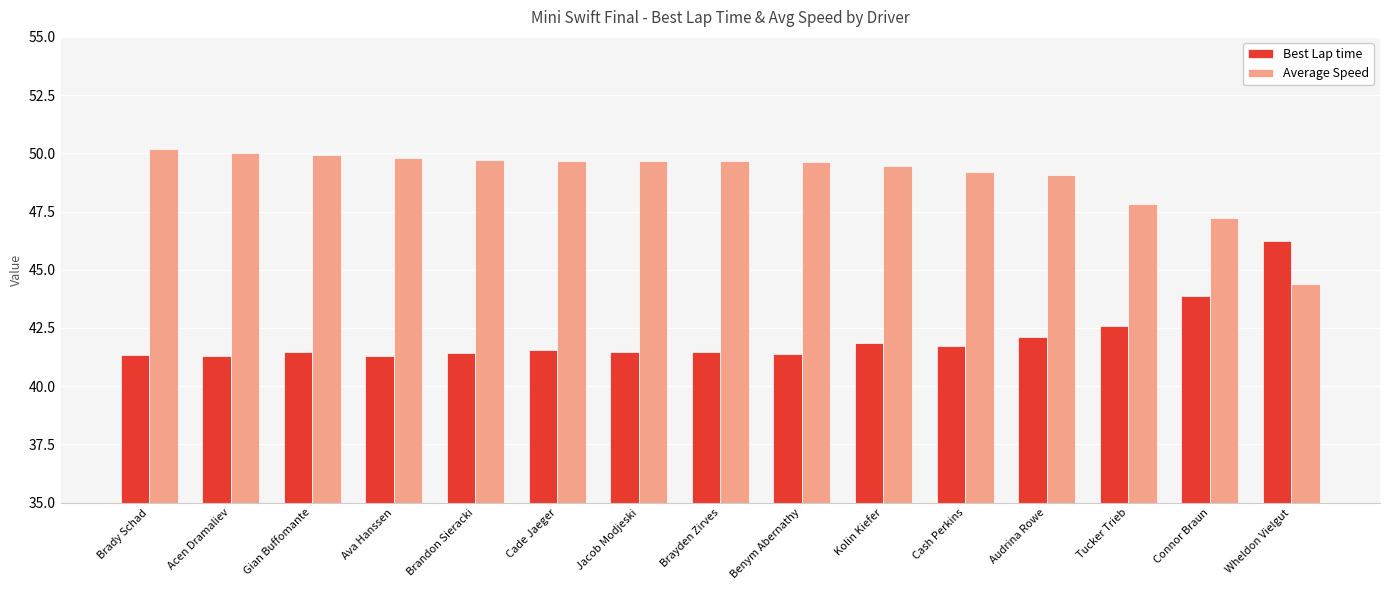

At which label is Best Lap time closest to 43?

Tucker Trieb